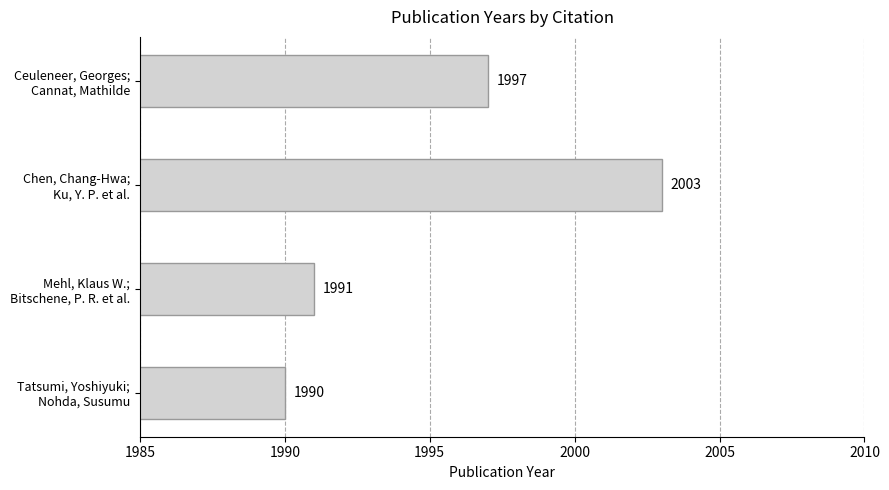

List the labels in order of value, largest first.

Chen, Chang-Hwa;
Ku, Y. P. et al., Ceuleneer, Georges;
Cannat, Mathilde, Mehl, Klaus W.;
Bitschene, P. R. et al., Tatsumi, Yoshiyuki;
Nohda, Susumu